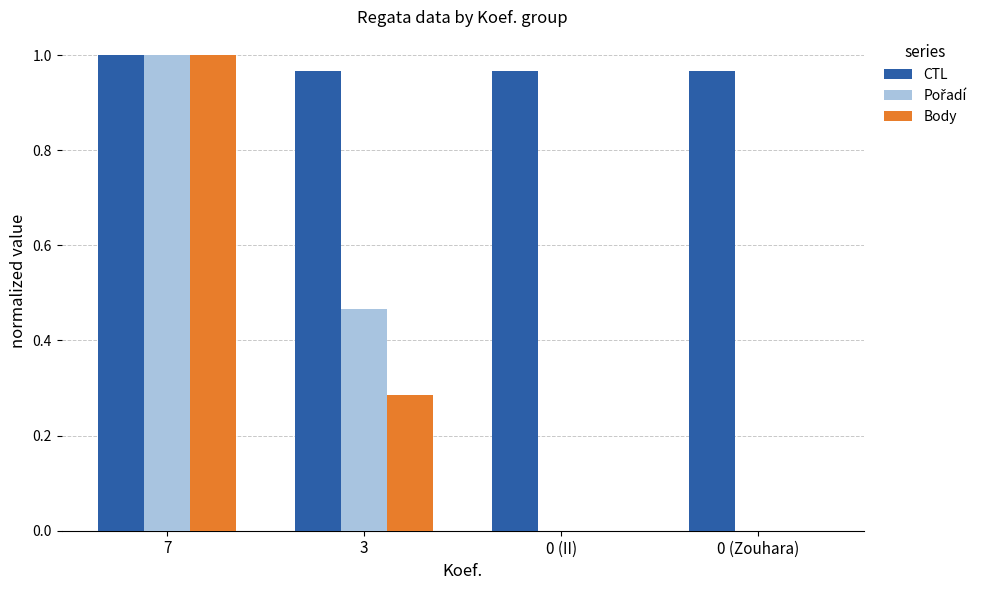

What is the sum of the Body values at 7 and 3?

1.3